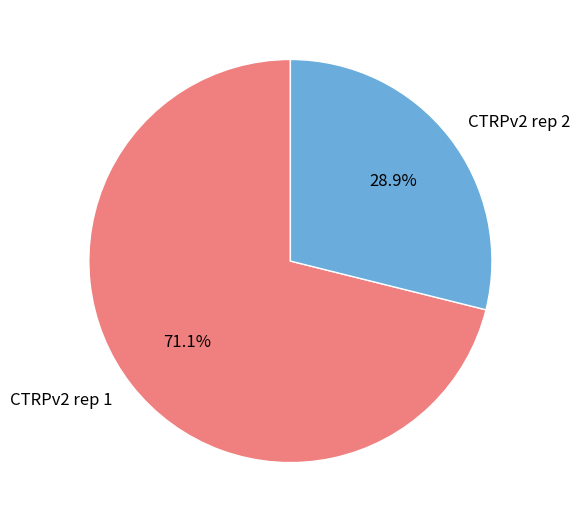

How many segments does this pie chart have?

2